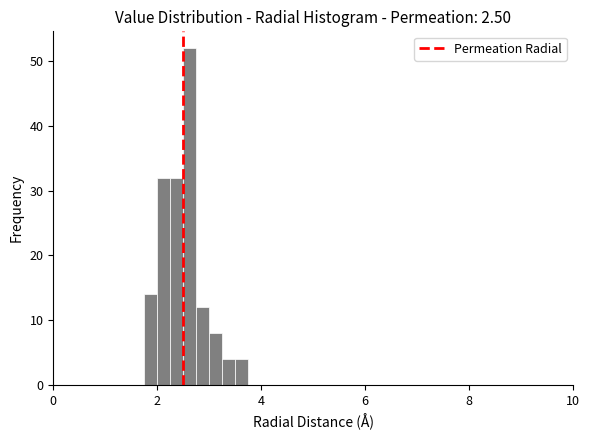

Around what value on the x-axis is the tallest bar? Give the approximate position of its centre, as read against the axis.

2.6